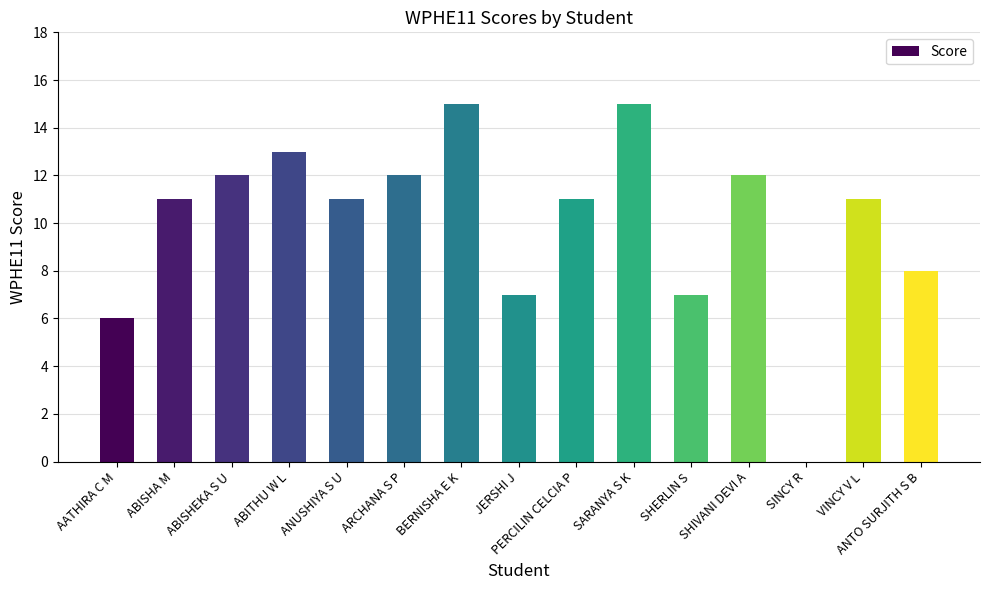

How many positive values are there?

14